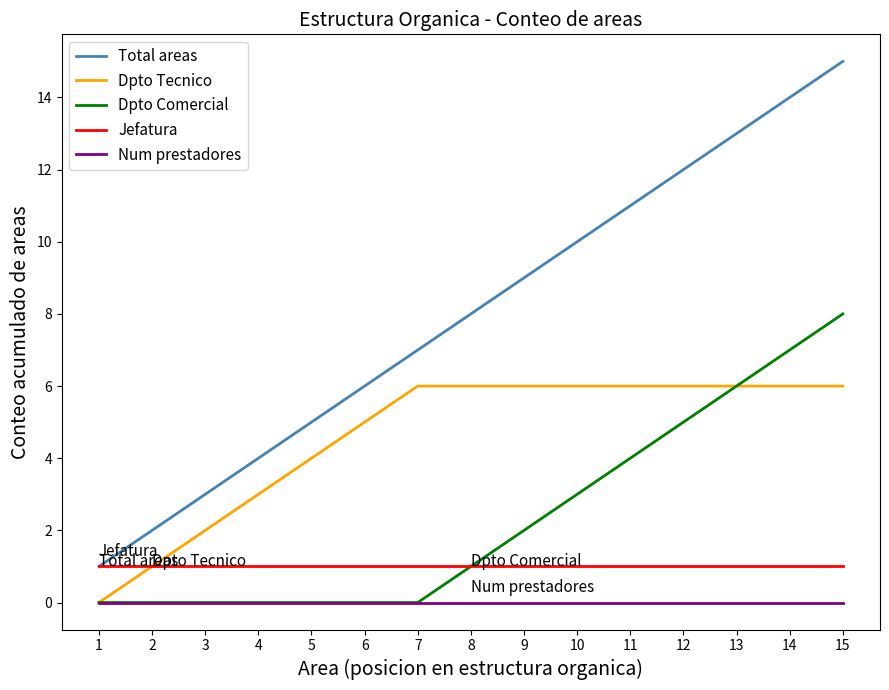

How many lines are shown in the chart?

5